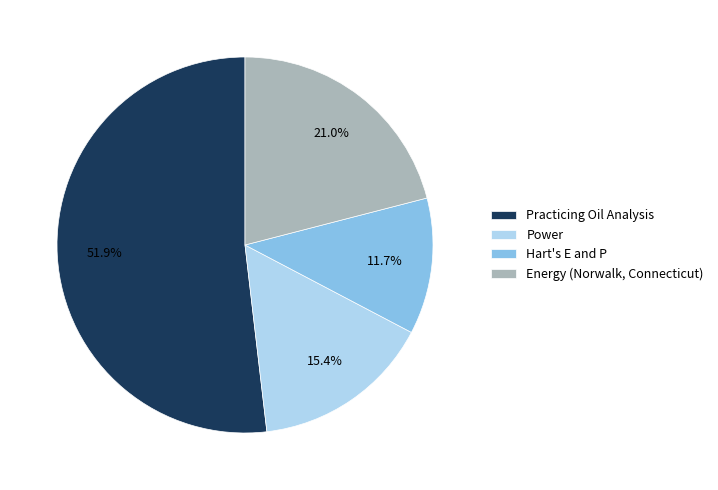

To the nearest percent, what percentage of the pie is Practicing Oil Analysis?

52%